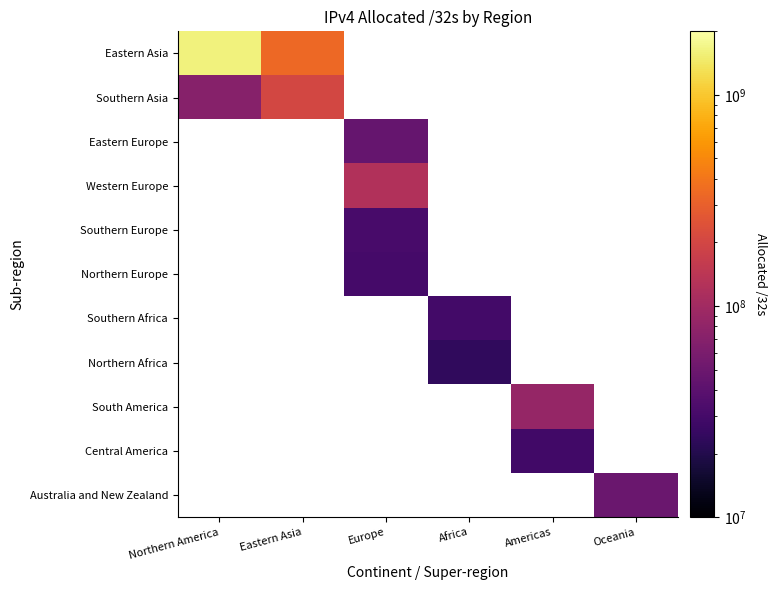

At how many categories does at least one series exceed 842751771?

1